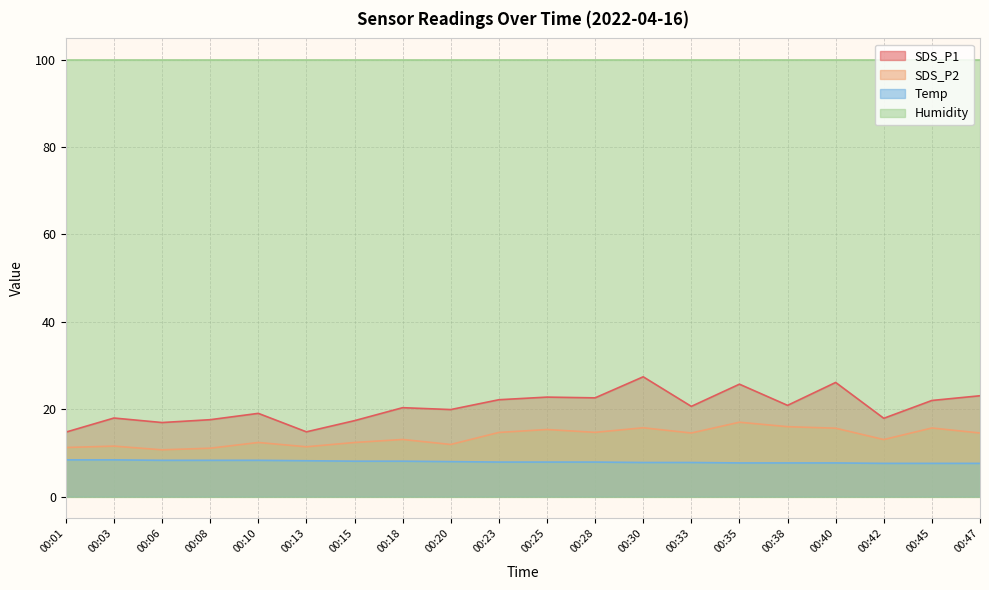

What is the difference between the maximum and second lowest values in the SDS_P2 series?

5.9